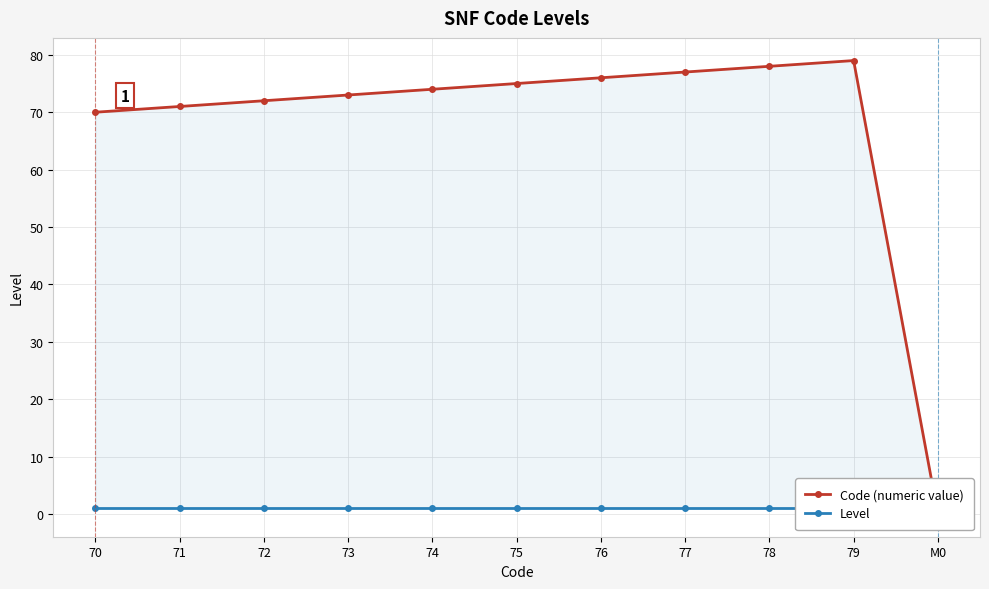

Rank the series by their average value, from lowest to highest.

Level, Code (numeric value)